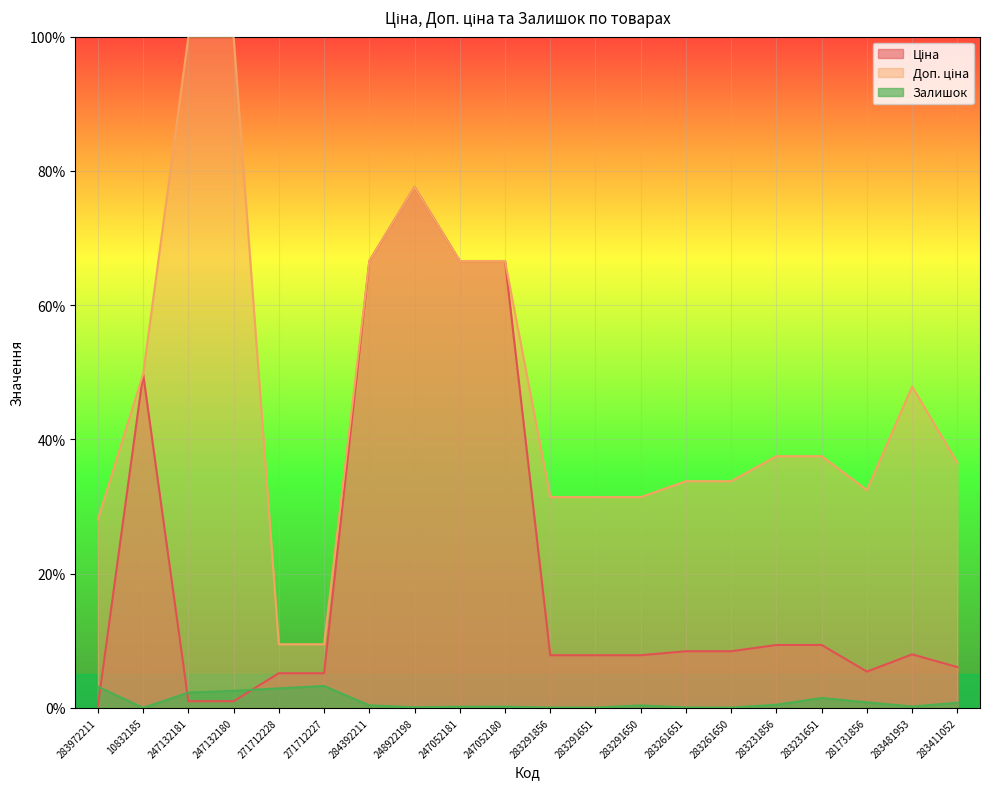

Where is the first local maximum for Ціна?

10832185